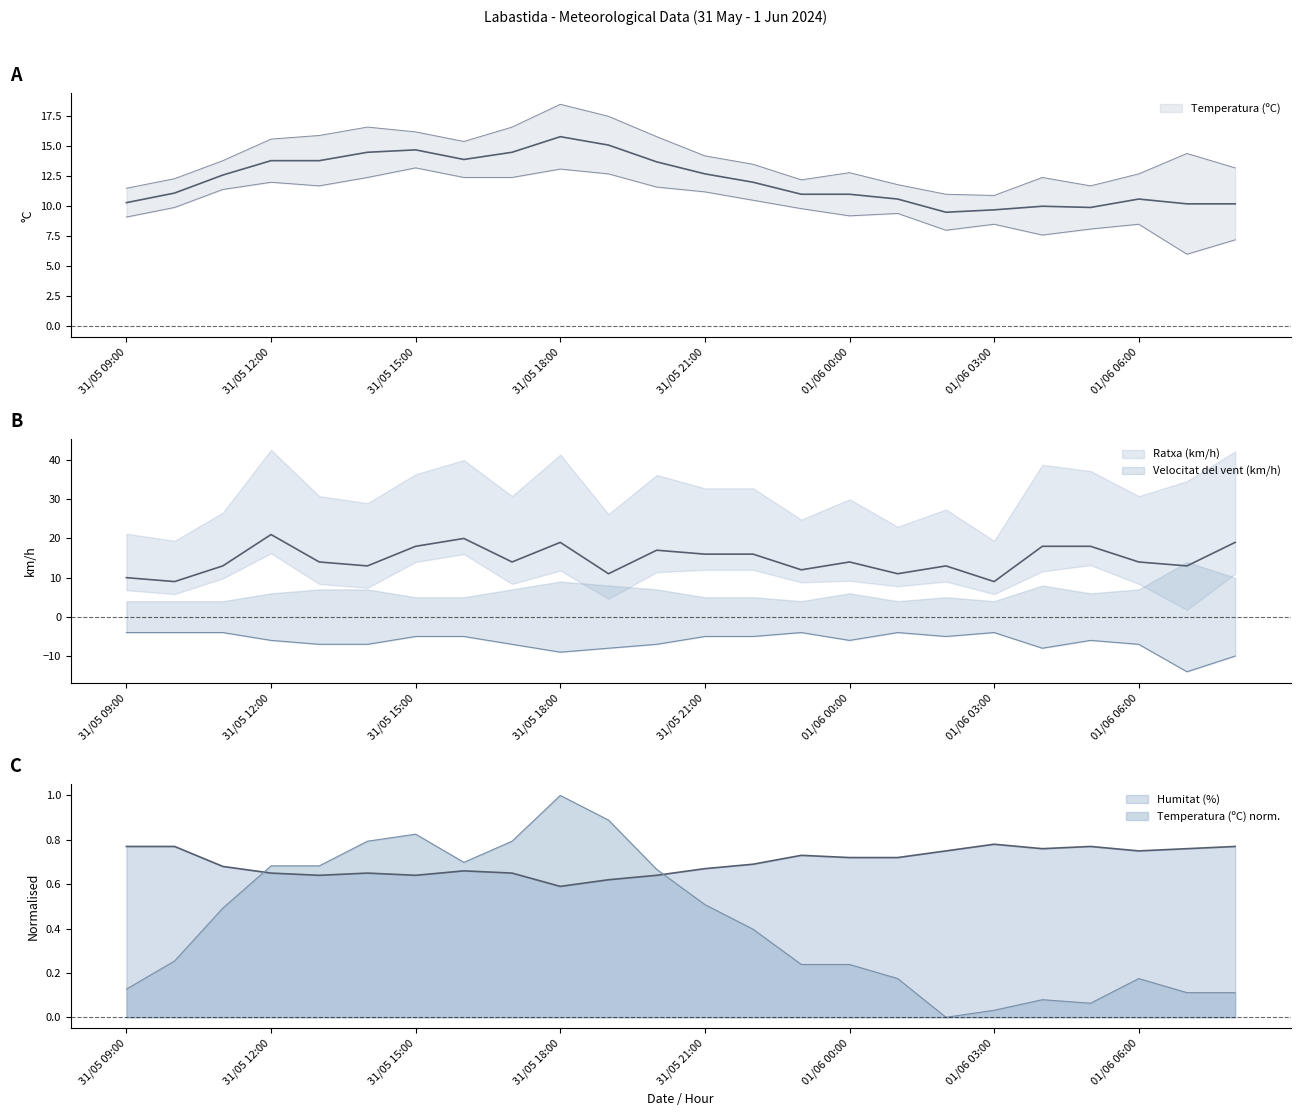

List the labels in order of Humitat (%) value, largest first.

01/06 03:00, 31/05 09:00, 31/05 10:00, 01/06 05:00, 01/06 08:00, 01/06 04:00, 01/06 07:00, 01/06 02:00, 01/06 06:00, 31/05 23:00, 01/06 00:00, 01/06 01:00, 31/05 22:00, 31/05 11:00, 31/05 21:00, 31/05 16:00, 31/05 12:00, 31/05 14:00, 31/05 17:00, 31/05 13:00, 31/05 15:00, 31/05 20:00, 31/05 19:00, 31/05 18:00